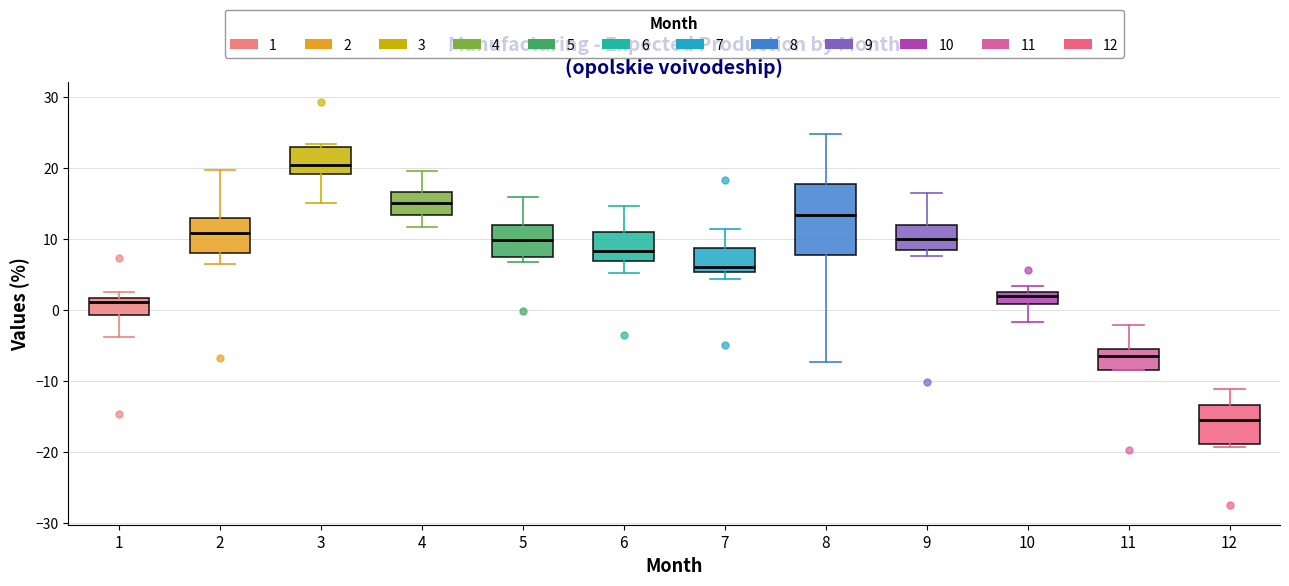

Reading left to right, transcribe this box plot: for each box, give where its median line is, the range the box spans, and where its two whiskers end, as read against the y-axis. The values are not printed on the chart, so give them approximately, as read against the axis.

1: median 1, box -1 to 2, whiskers -4 to 3
2: median 11, box 8 to 13, whiskers 6 to 20
3: median 20, box 19 to 23, whiskers 15 to 23 (just above the box's upper edge)
4: median 15, box 13 to 17, whiskers 12 to 20
5: median 10, box 7 to 12, whiskers 7 (just below the box's lower edge) to 16
6: median 8, box 7 to 11, whiskers 5 to 15
7: median 6, box 5 to 9, whiskers 4 to 11
8: median 13, box 8 to 18, whiskers -7 to 25
9: median 10, box 8 to 12, whiskers 8 (just below the box's lower edge) to 17
10: median 2, box 1 to 3, whiskers -2 to 3 (just above the box's upper edge)
11: median -7, box -8 to -6, whiskers -8 to -2
12: median -16, box -19 to -13, whiskers -19 (just below the box's lower edge) to -11